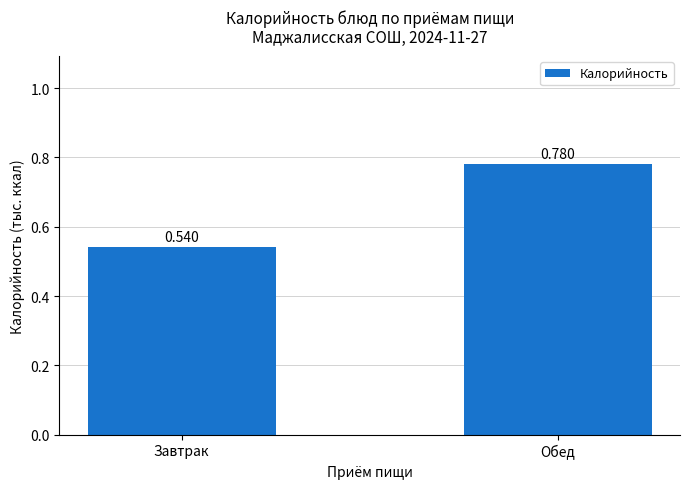

At which category does the chart reach its minimum across all series?

Завтрак